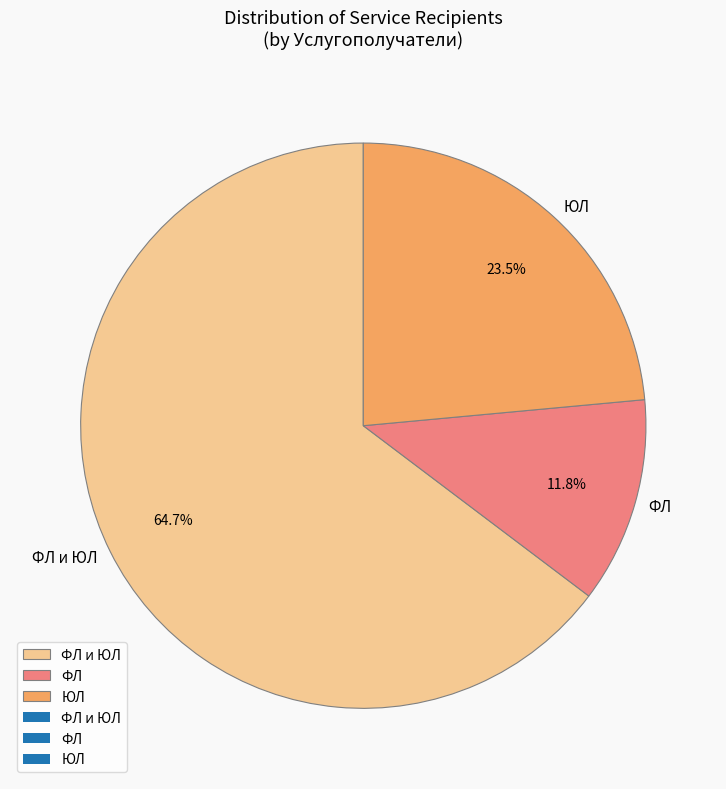

What percentage do ФЛ и ЮЛ and ФЛ together represent?

76.5%